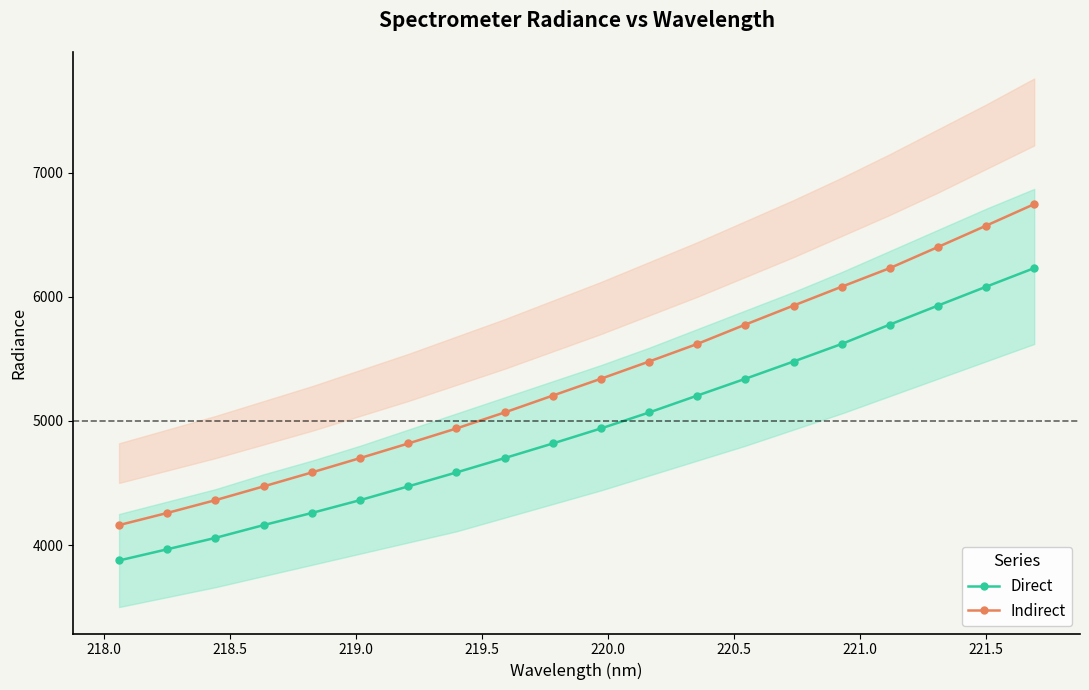

True or false: Indirect has more than 1 interior local peaks.

False